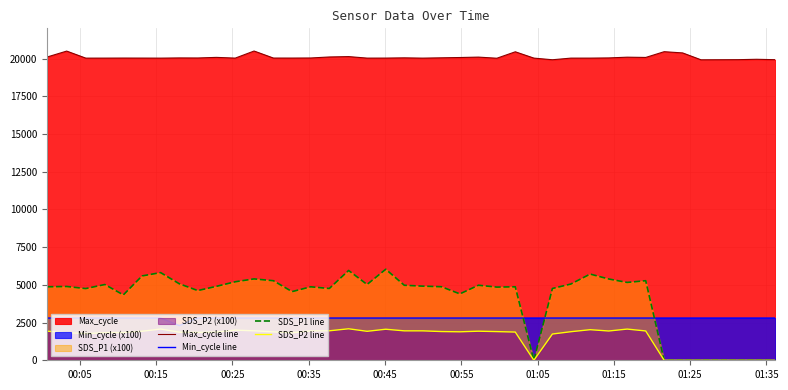

True or false: Min_cycle line and Max_cycle line cross at least once.

False